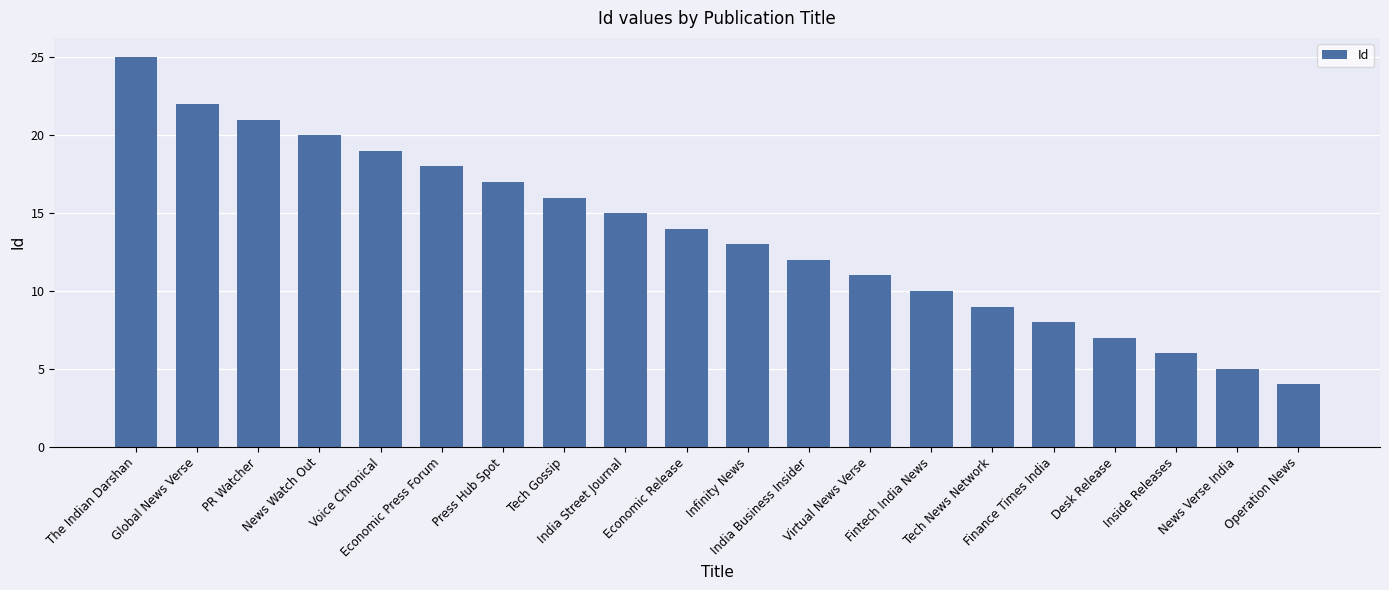

Reading left to right, transcribe all the data shown in this chart.

25	22	21	20	19	18	17	16	15	14	13	12	11	10	9	8	7	6	5	4